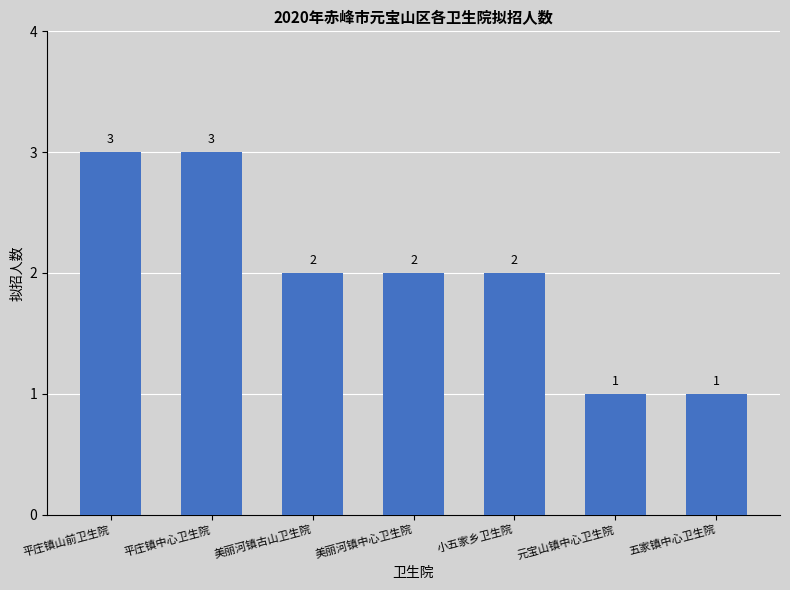

Count the number of data series in this chart.

1